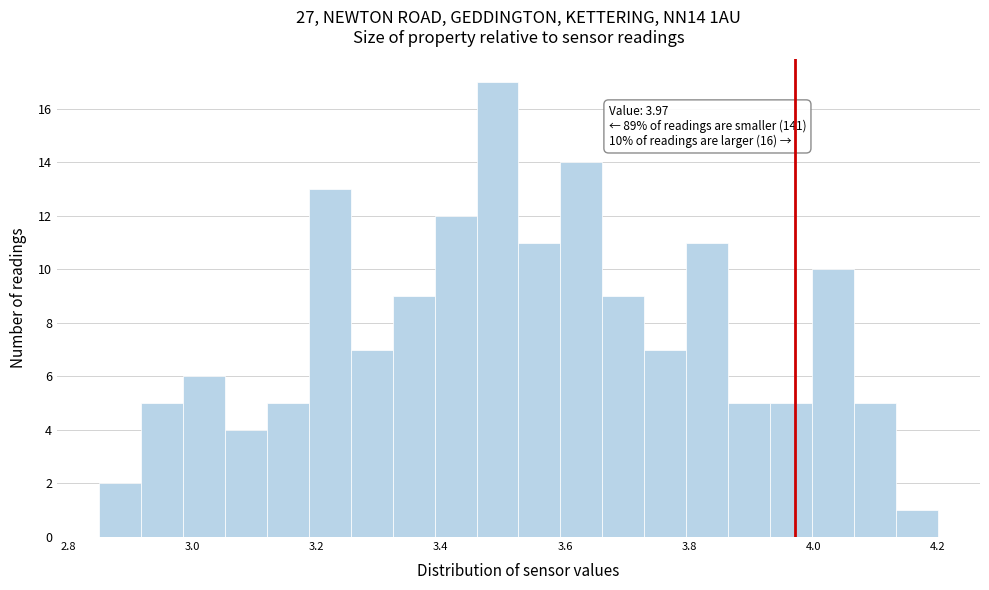

Around what value on the x-axis is the tallest bar? Give the approximate position of its centre, as read against the axis.

3.50